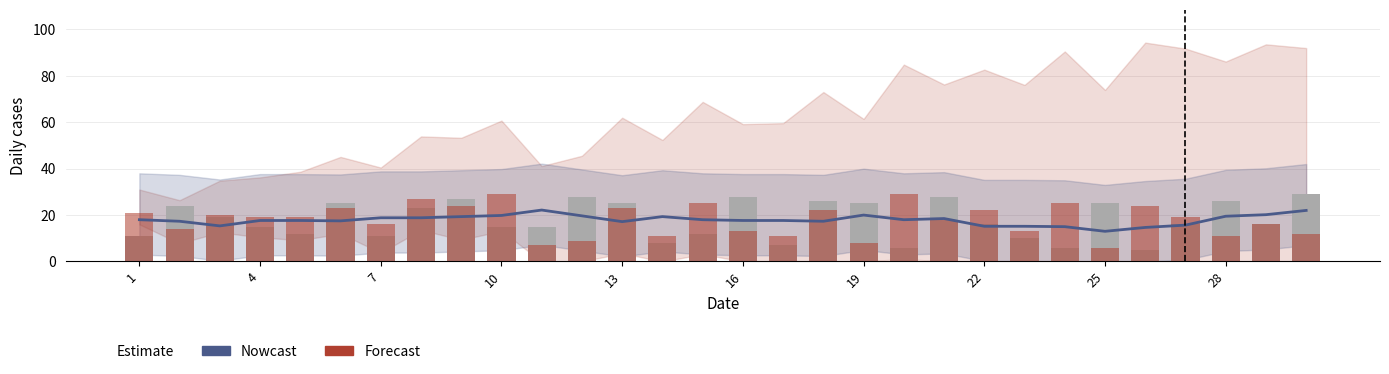

What is the lowest value of the Nowcast series?

13.0